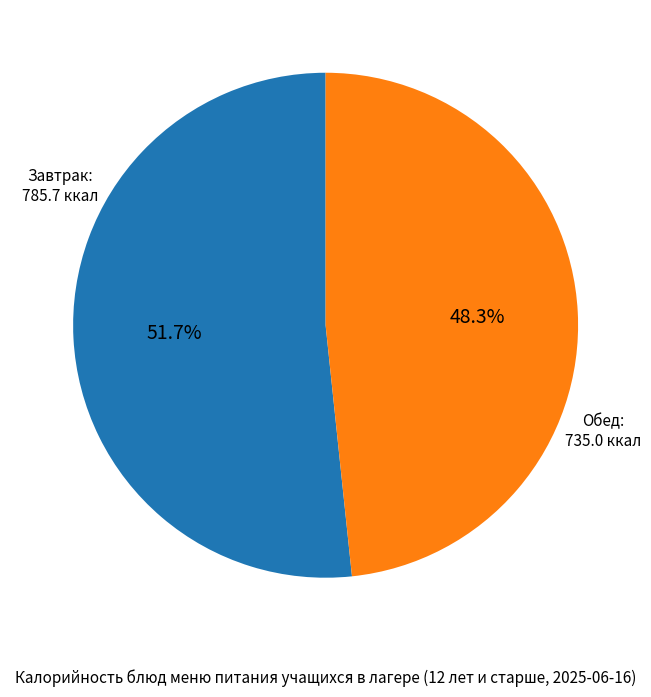

Is there a majority slice in this chart?

Yes